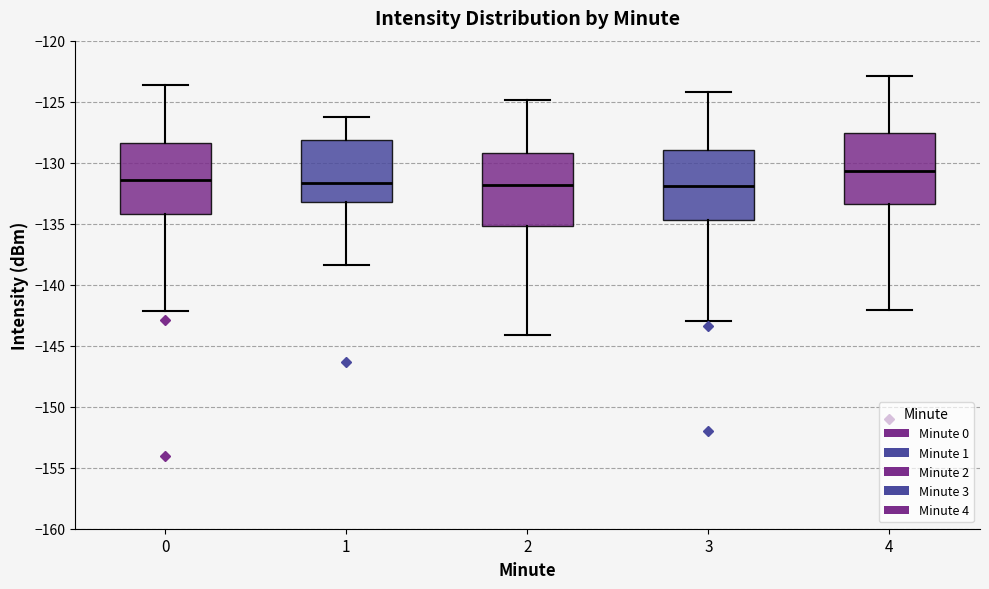

Reading left to right, read every box against the y-axis: the position of its median line, the range the box covers, and the ends of its whiskers. The values are not printed on the chart, so give them approximately, as read against the axis.

0: median -131.5, box -134.0 to -128.5, whiskers -142.0 to -123.5
1: median -131.5, box -133.0 to -128.0, whiskers -138.5 to -126.0
2: median -132.0, box -135.0 to -129.0, whiskers -144.0 to -125.0
3: median -132.0, box -134.5 to -129.0, whiskers -143.0 to -124.0
4: median -130.5, box -133.5 to -127.5, whiskers -142.0 to -123.0